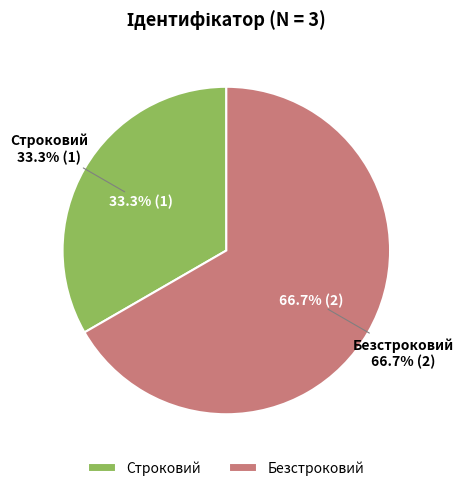

Combined, what portion of the pie is Строковий and Безстроковий?

100.0%